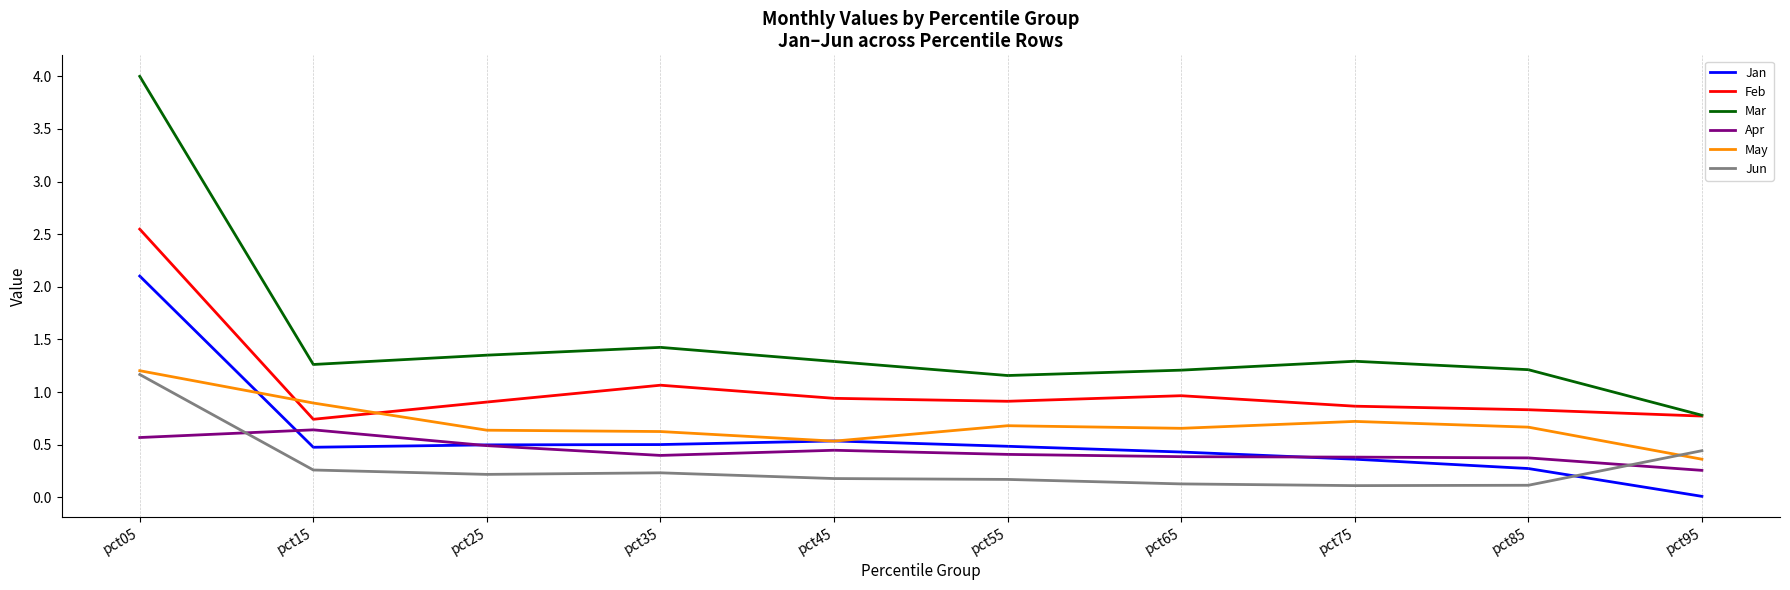

What are all the series names shown in the legend?

Jan, Feb, Mar, Apr, May, Jun